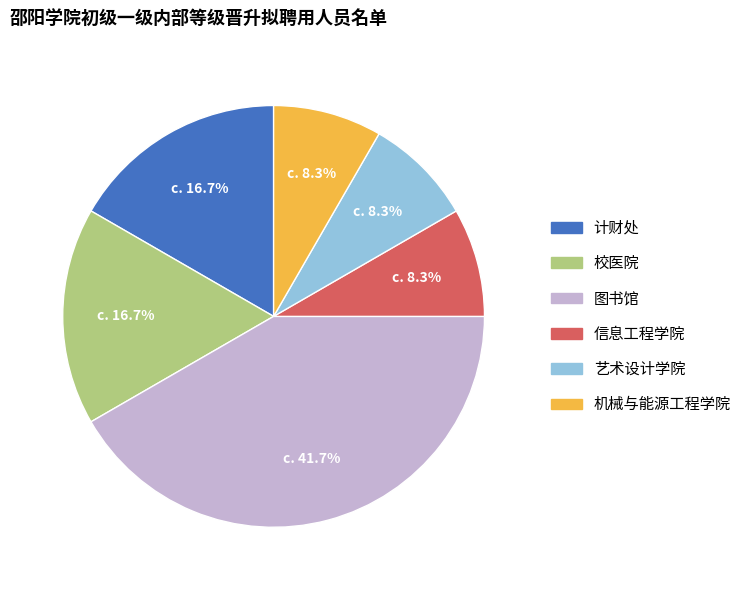

What percentage is NOT represented by 计财处?

83.3%